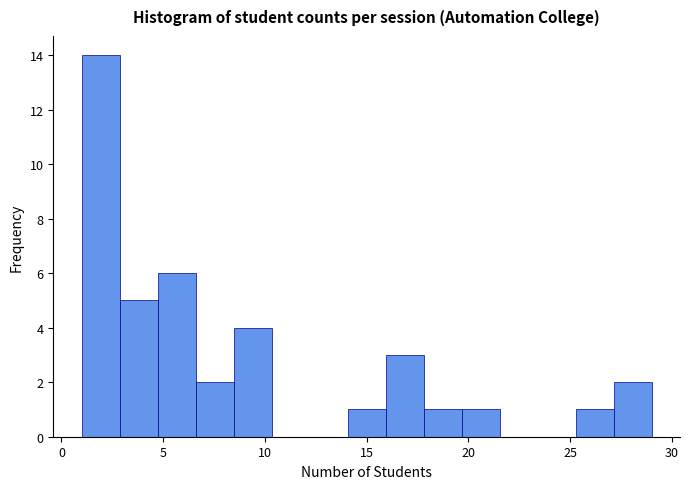

Around what value on the x-axis is the tallest bar? Give the approximate position of its centre, as read against the axis.

2.0